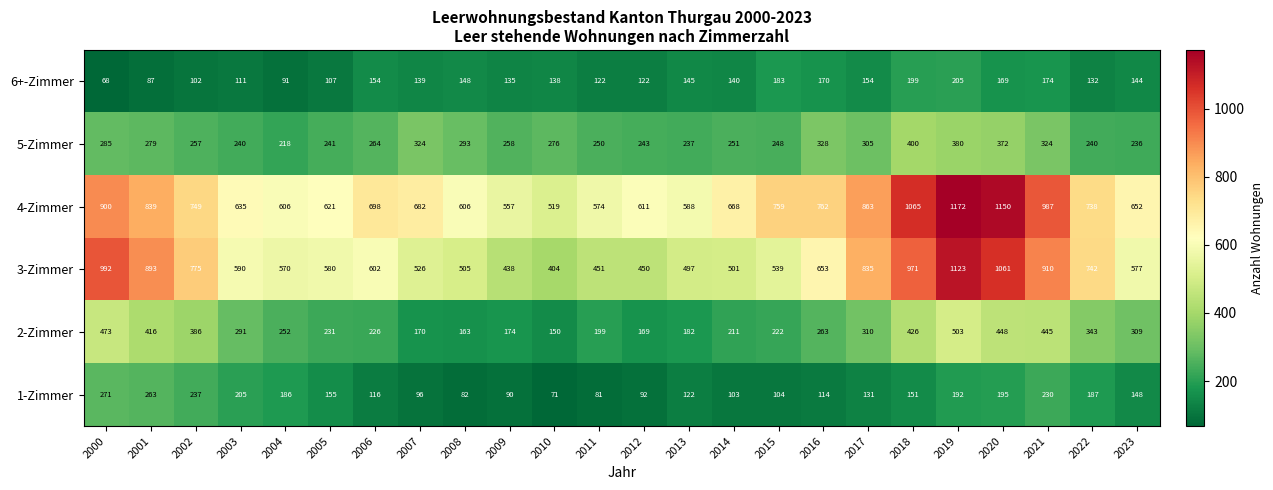

What is the total value across all series at 2007?

1937